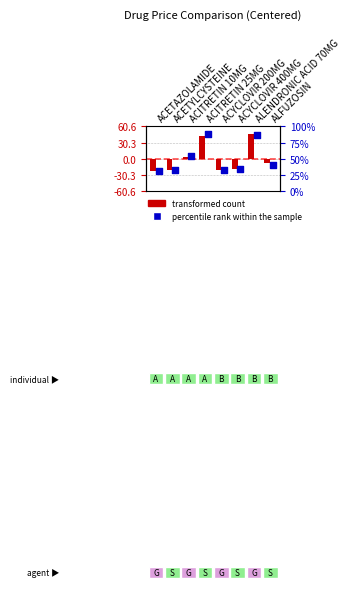

At how many categories does at least one series exceed -16?

4